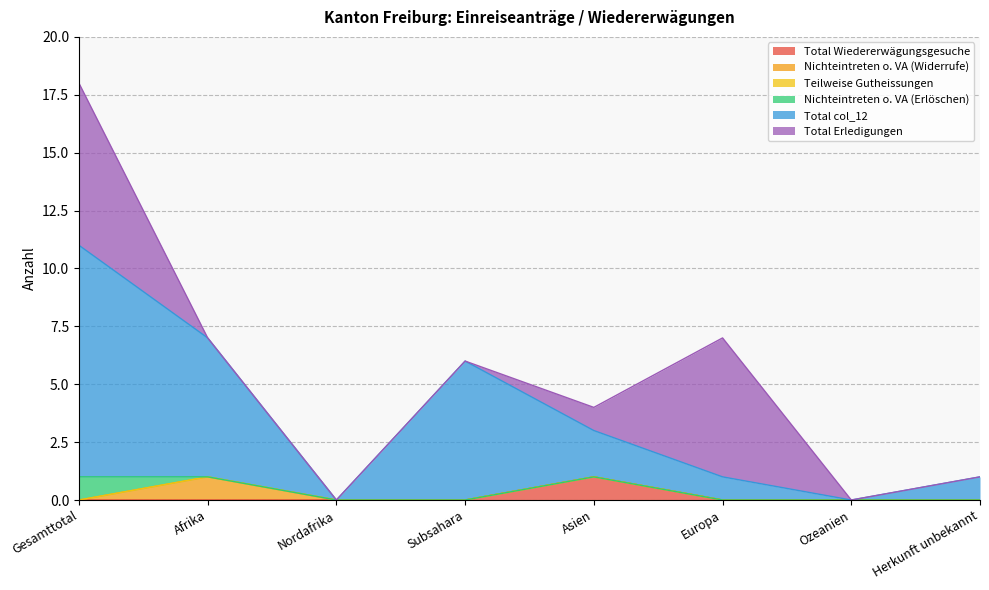

True or false: Total col_12 and Nichteintreten o. VA (Widerrufe) cross at least once.

False